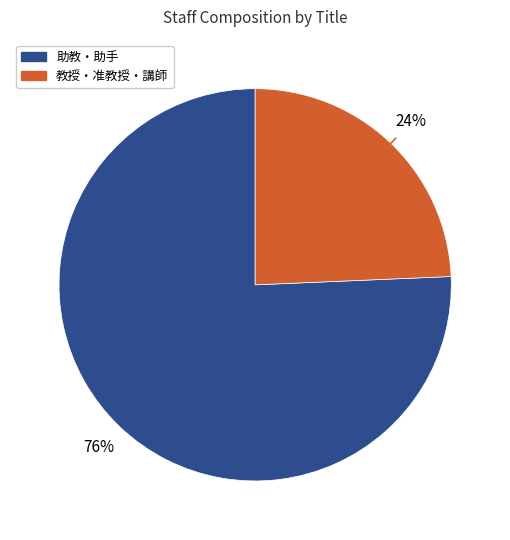

Is there any slice that represents more than half of the pie?

Yes